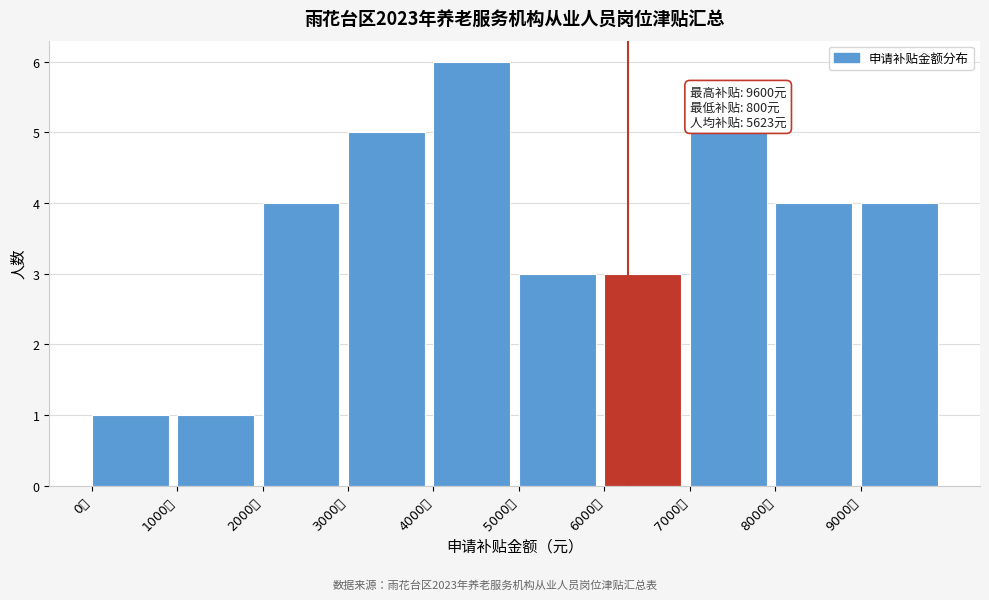

Which range on the x-axis has the tallest bar?

4000 to 5000